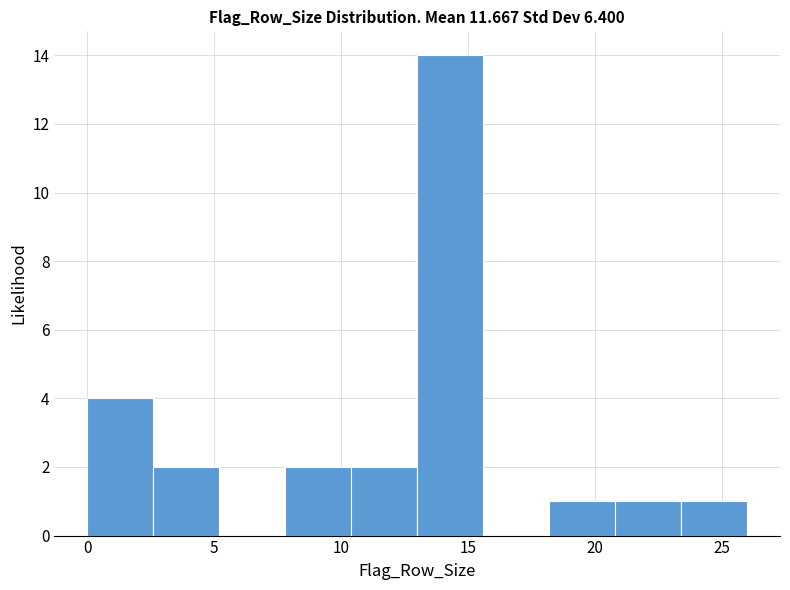

How tall is the bar that spans 23.4 to 26.0 on the x-axis? Neither the bar edges nor the heights are printed on the chart, so give them approximately, as read against the axes.

1